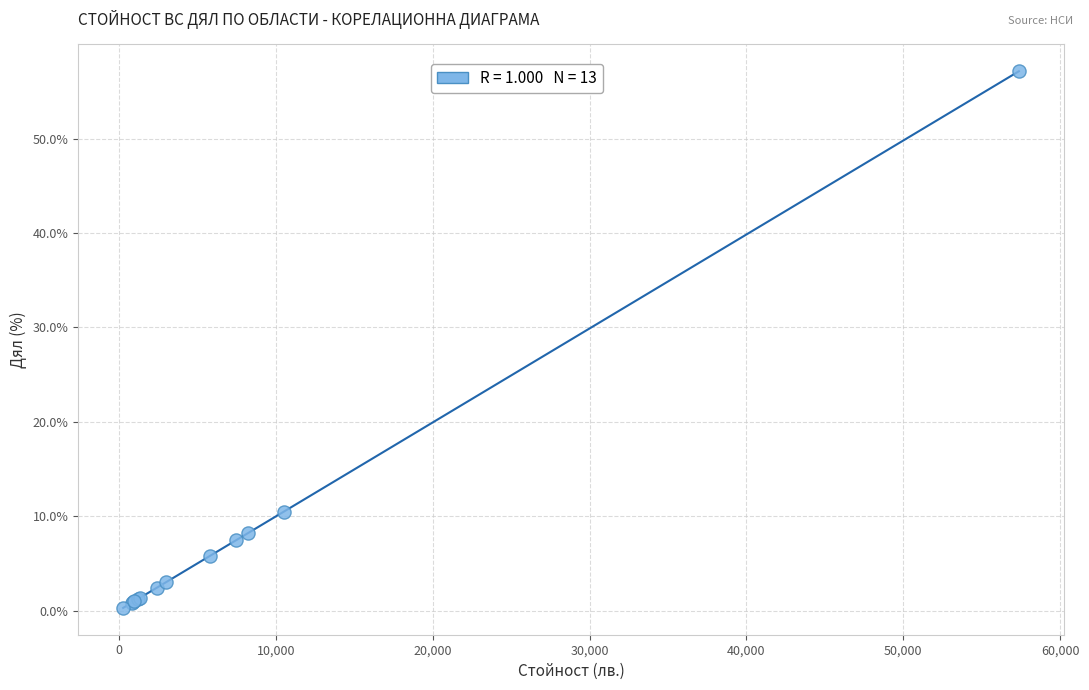

What Y value in the scatter plot is closest to 28?

10.5